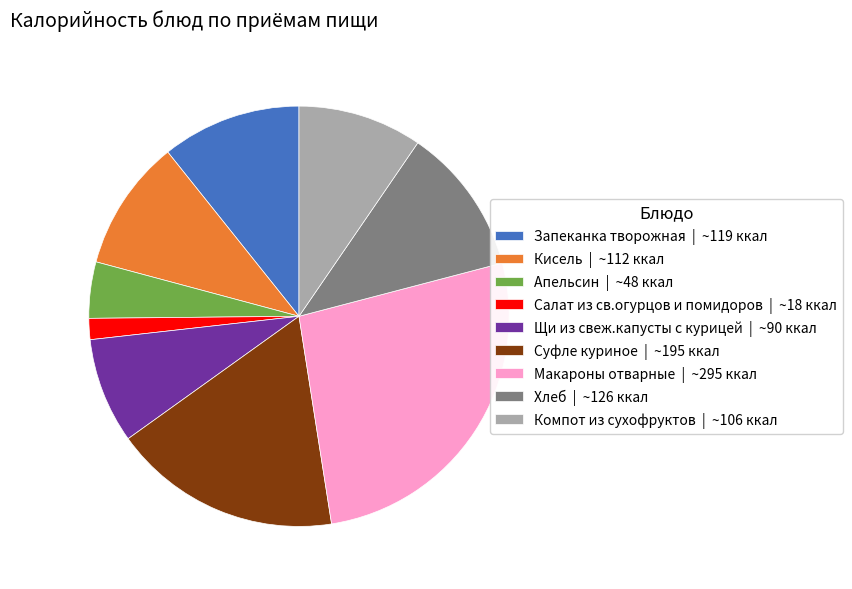

Rank the categories by value from highest to lowest.

Макароны отварные, Суфле куриное, Хлеб, Запеканка творожная, Кисель, Компот из сухофруктов, Щи из свеж.капусты с курицей, Апельсин, Салат из св.огурцов и помидоров